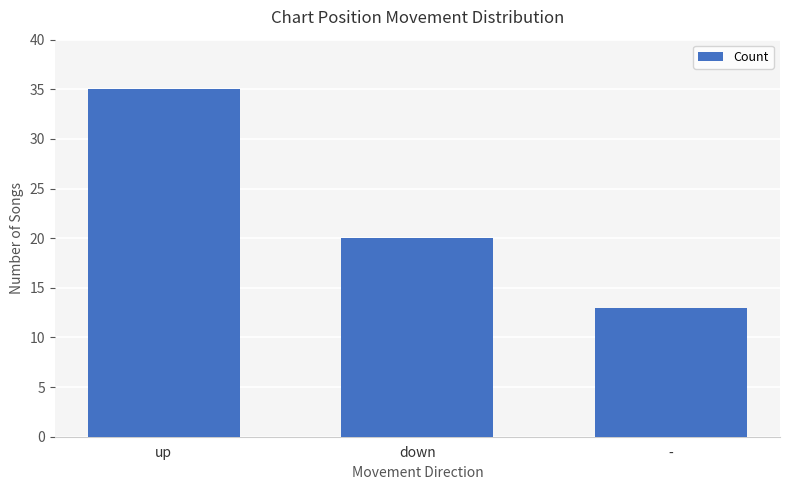

Reading right to left, transcribe all the data shown in this chart.

13	20	35